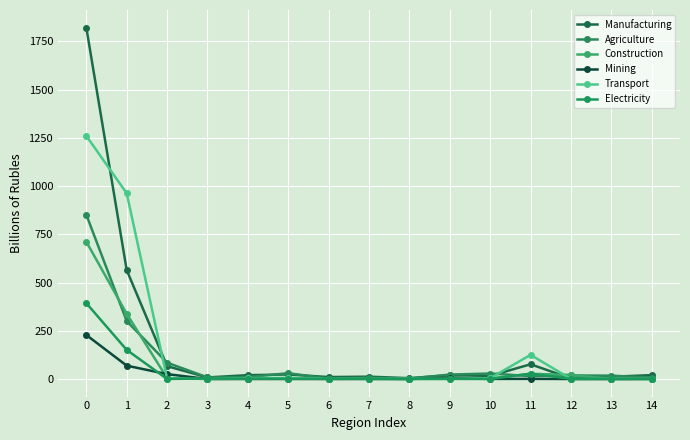

Is this an area chart (filled region under the line)?

No